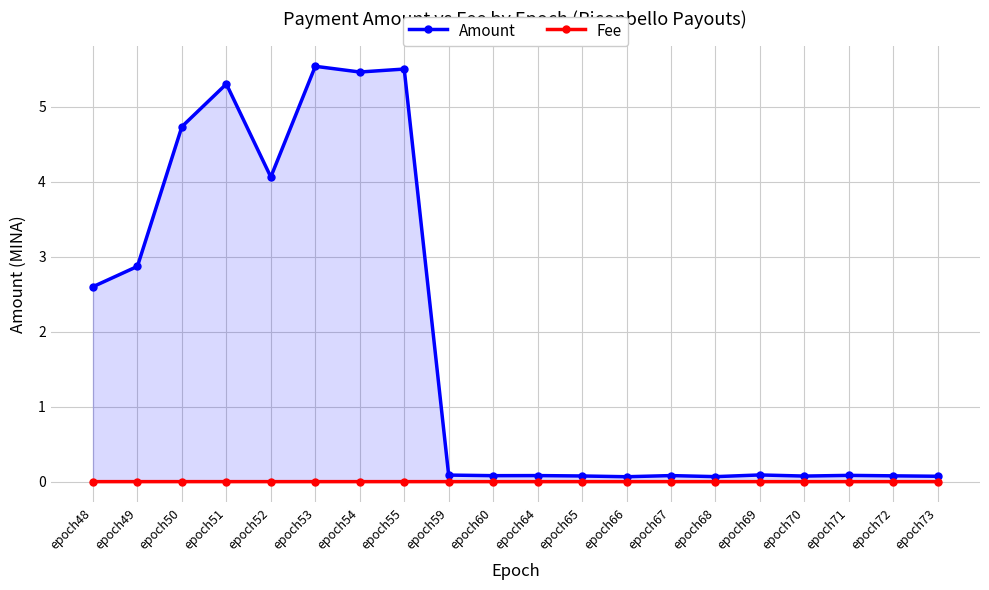

Is the value of Fee at epoch71 greater than the value of Amount at epoch52?

No